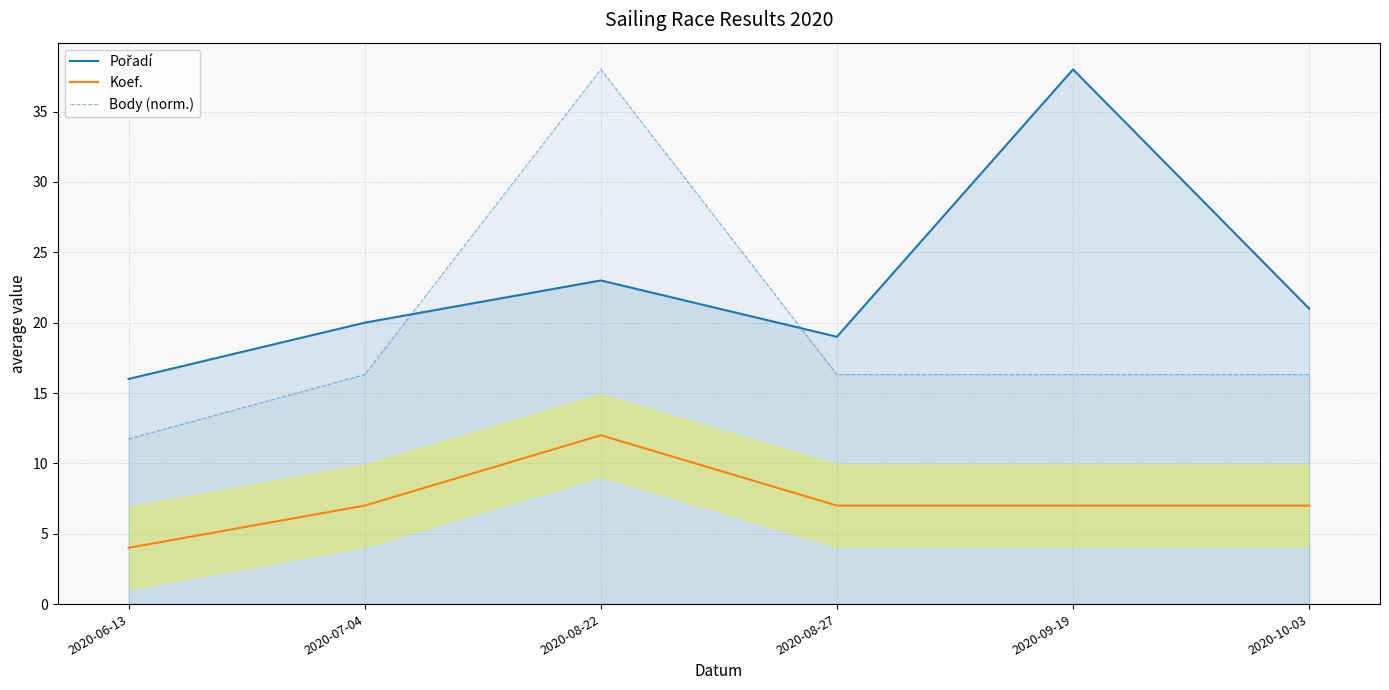

What is the label of the 3rd point from the right?

2020-08-27